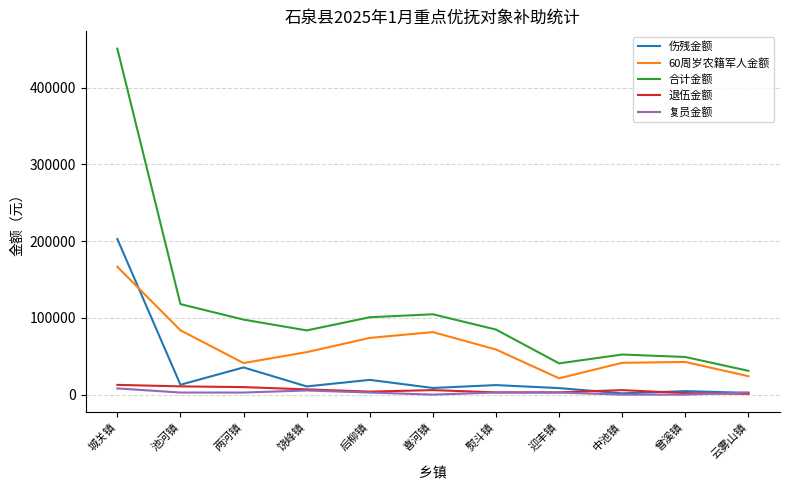

At which label does 60周岁农籍军人金额 reach its peak?

城关镇